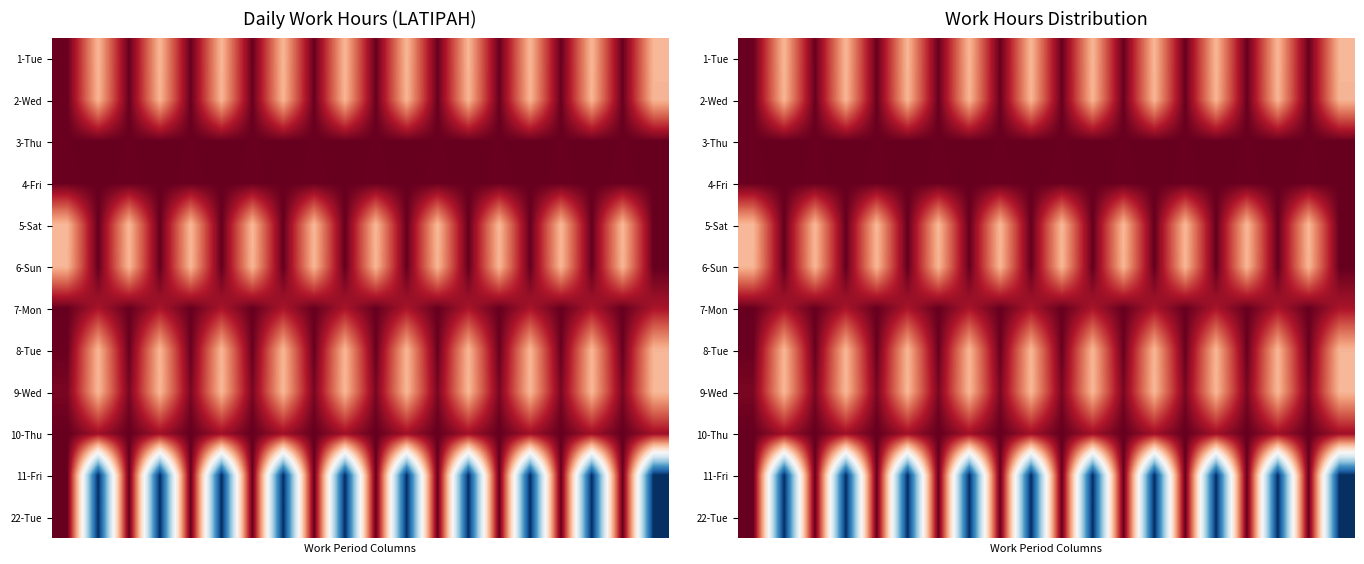

At how many categories does at least one series exceed 6?

20